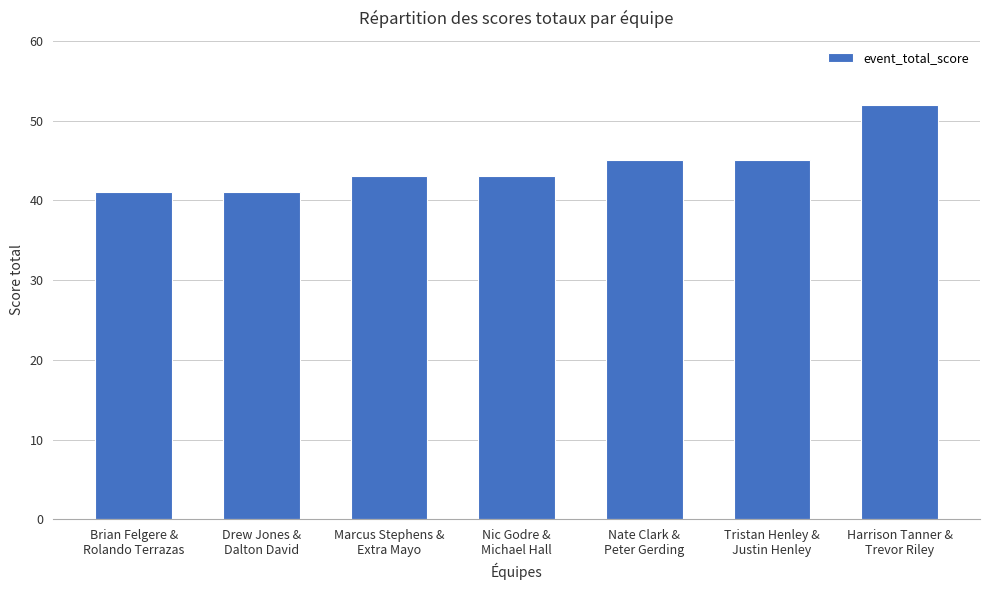

True or false: the data shows 28 at Harrison Tanner &
Trevor Riley.

False